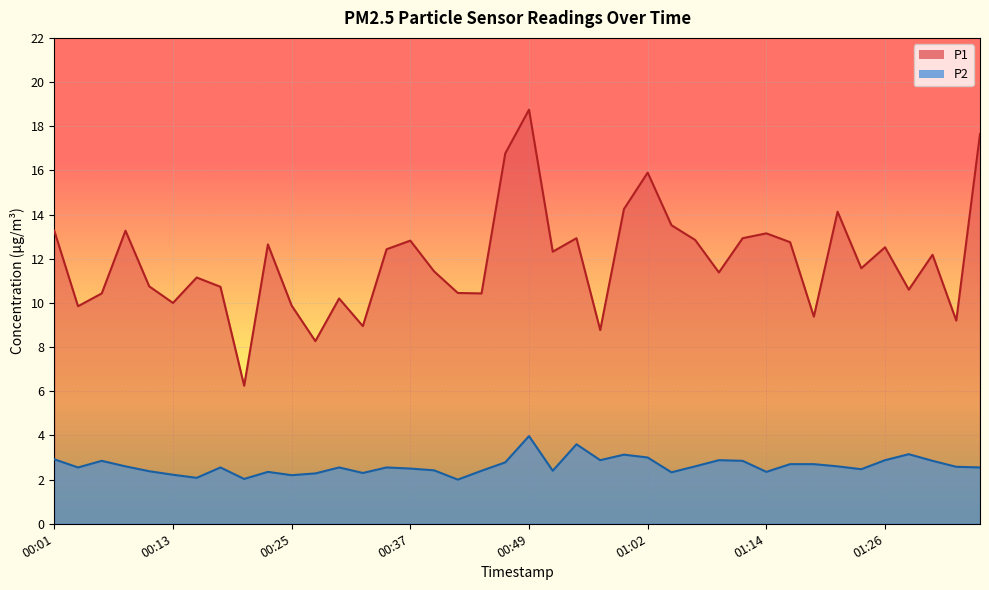

Count the number of data series in this chart.

2